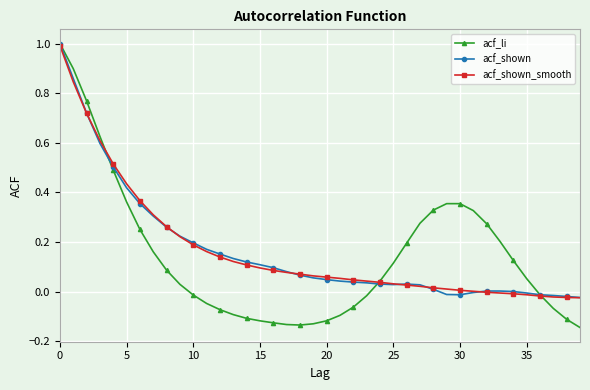

What is the highest value of the acf_shown_smooth series?

1.0